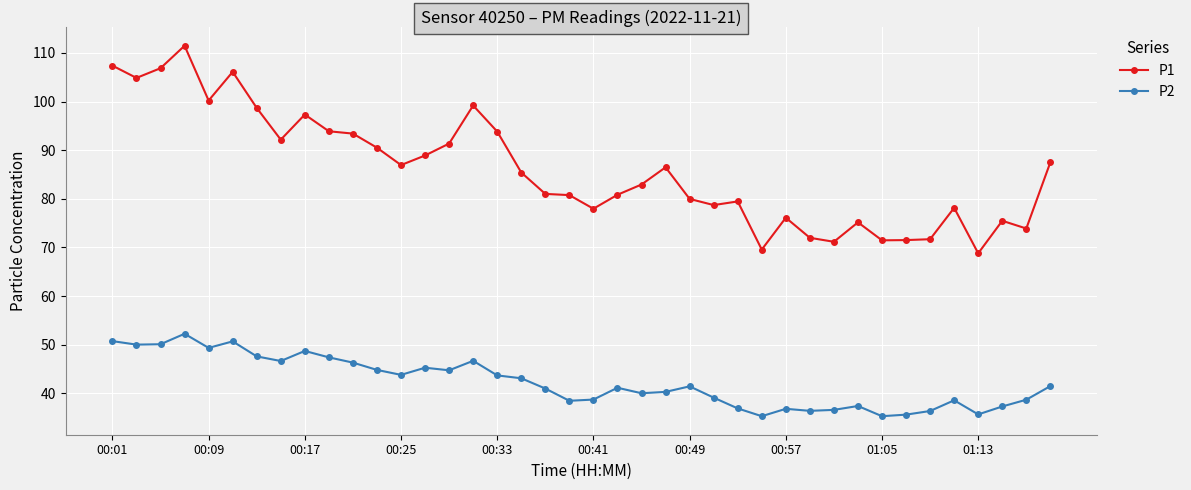

What is the average value of the P2 series?

42.2